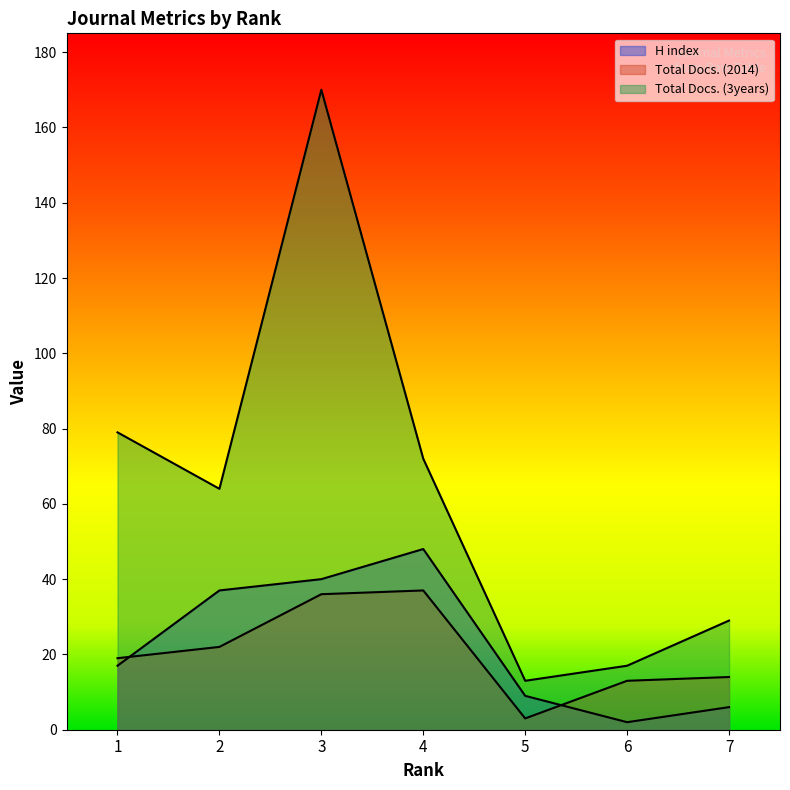

How many interior local peaks does the H index series have?

1